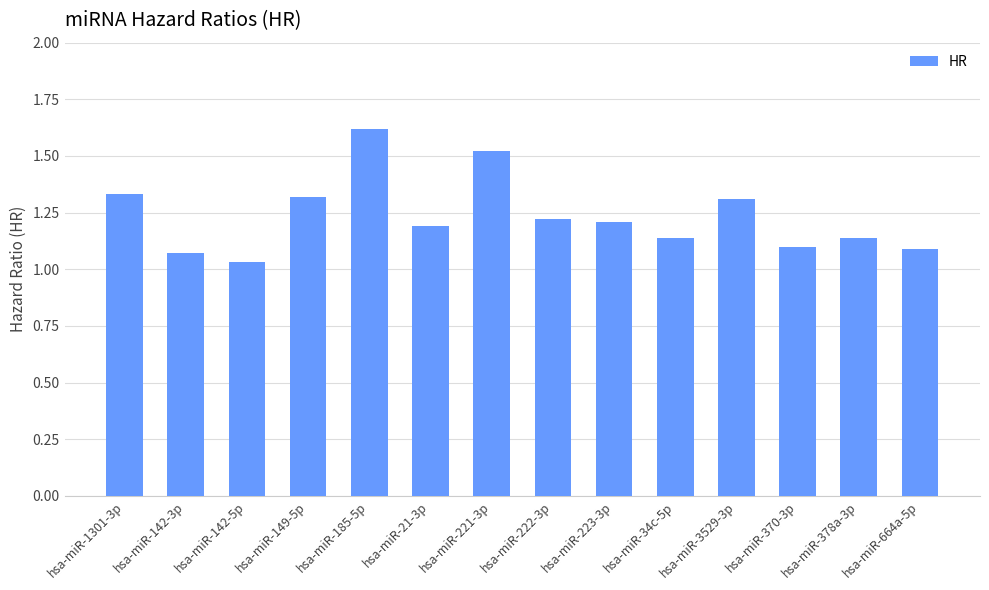

How many categories are shown in the chart?

14